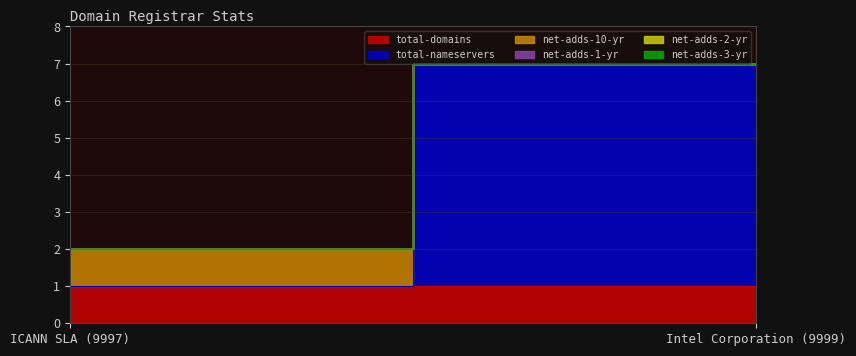

At how many categories does at least one series exceed 4?

1